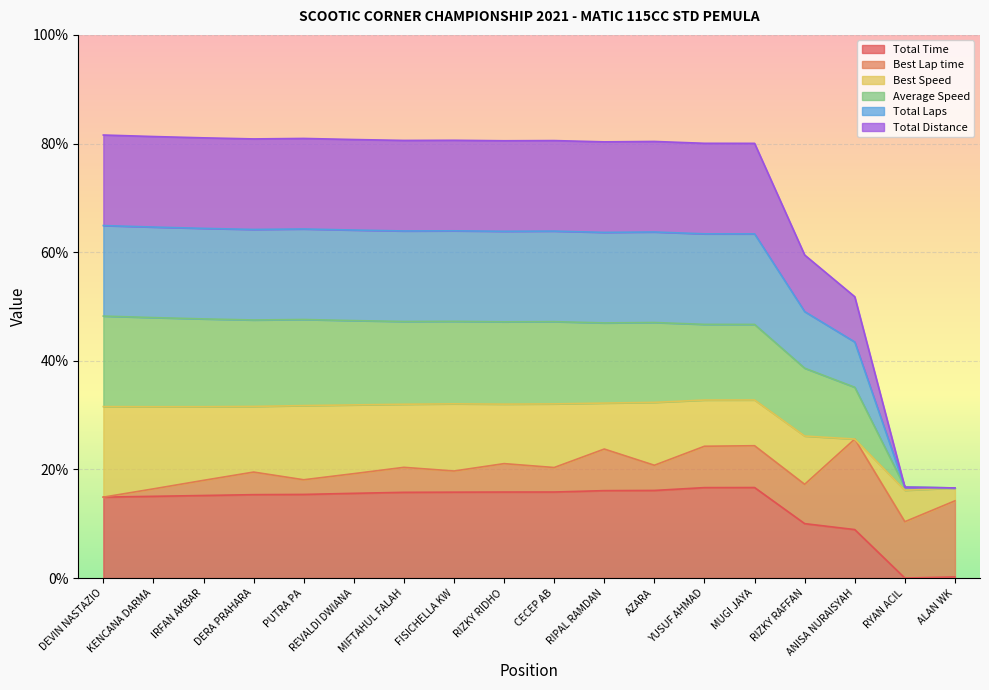

The Total Time series shows 0.1 at CECEP AB. True or false?

False